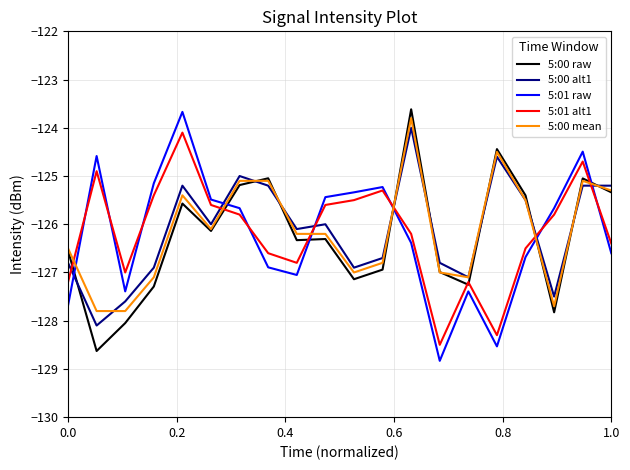

What is the average value of the 5:00 mean series?

-126.2